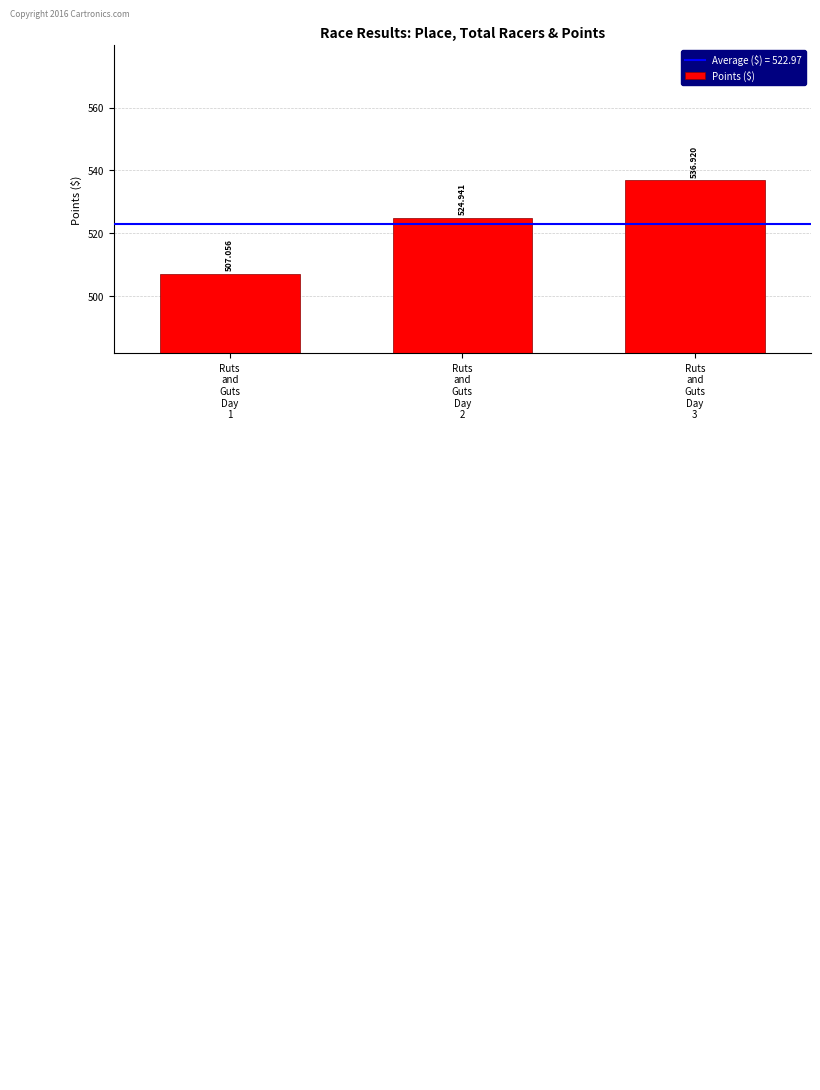

What is the label of the 3rd bar from the left?

Ruts
and
Guts
Day
3